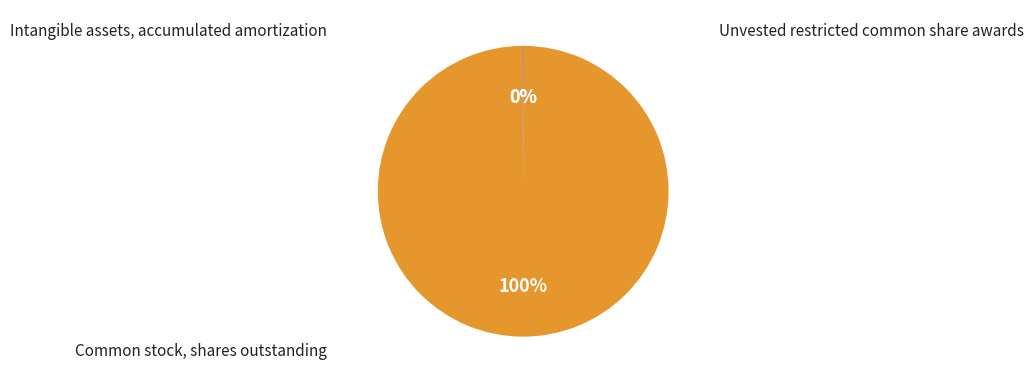

Does any single category account for the majority?

Yes